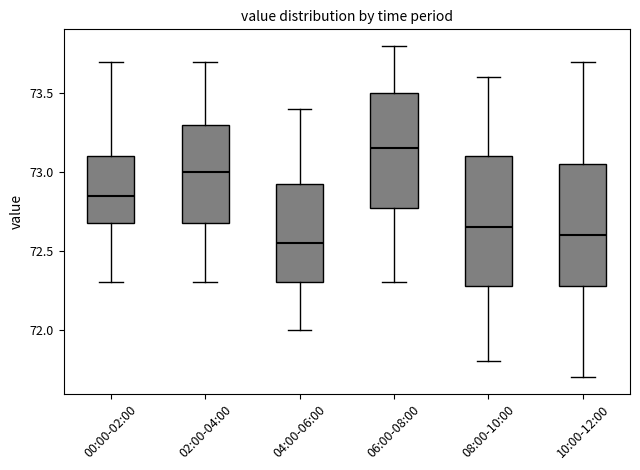

Reading left to right, read every box against the y-axis: the position of its median line, the range the box covers, and the ends of its whiskers. The values are not printed on the chart, so give them approximately, as read against the axis.

00:00-02:00: median 72.85, box 72.70 to 73.10, whiskers 72.30 to 73.70
02:00-04:00: median 73.00, box 72.70 to 73.30, whiskers 72.30 to 73.70
04:00-06:00: median 72.55, box 72.30 to 72.95, whiskers 72.00 to 73.40
06:00-08:00: median 73.15, box 72.80 to 73.50, whiskers 72.30 to 73.80
08:00-10:00: median 72.65, box 72.30 to 73.10, whiskers 71.80 to 73.60
10:00-12:00: median 72.60, box 72.30 to 73.05, whiskers 71.70 to 73.70